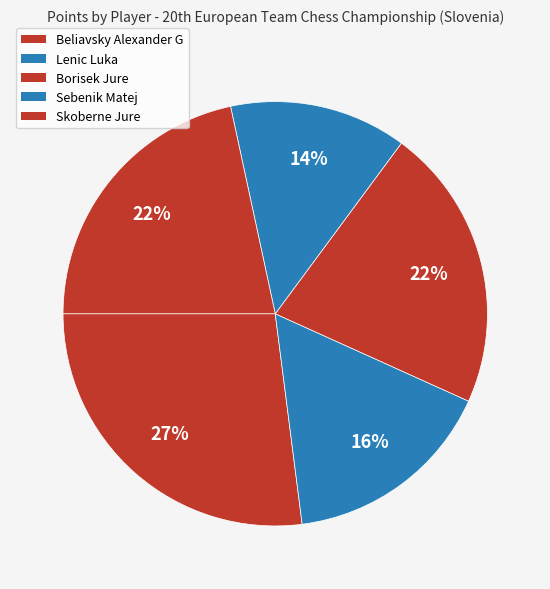

What percentage is the Borisek Jure slice, to the nearest percent?

22%